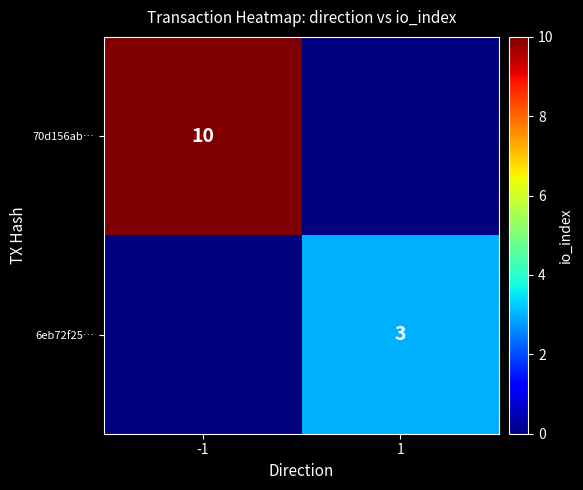

At which category is the sum across all series the highest?

-1